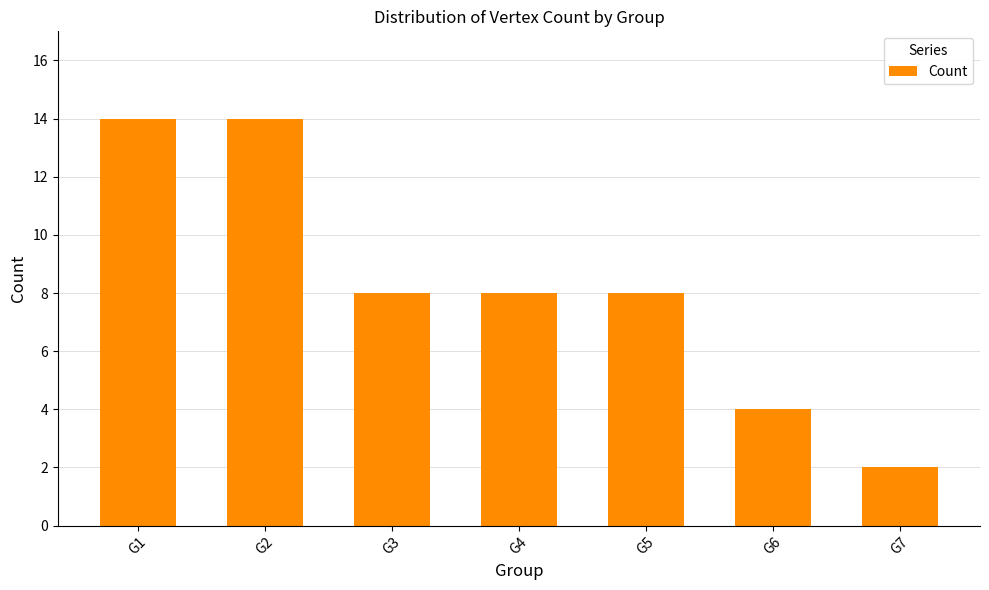

How many values are between 4 and 14?

6